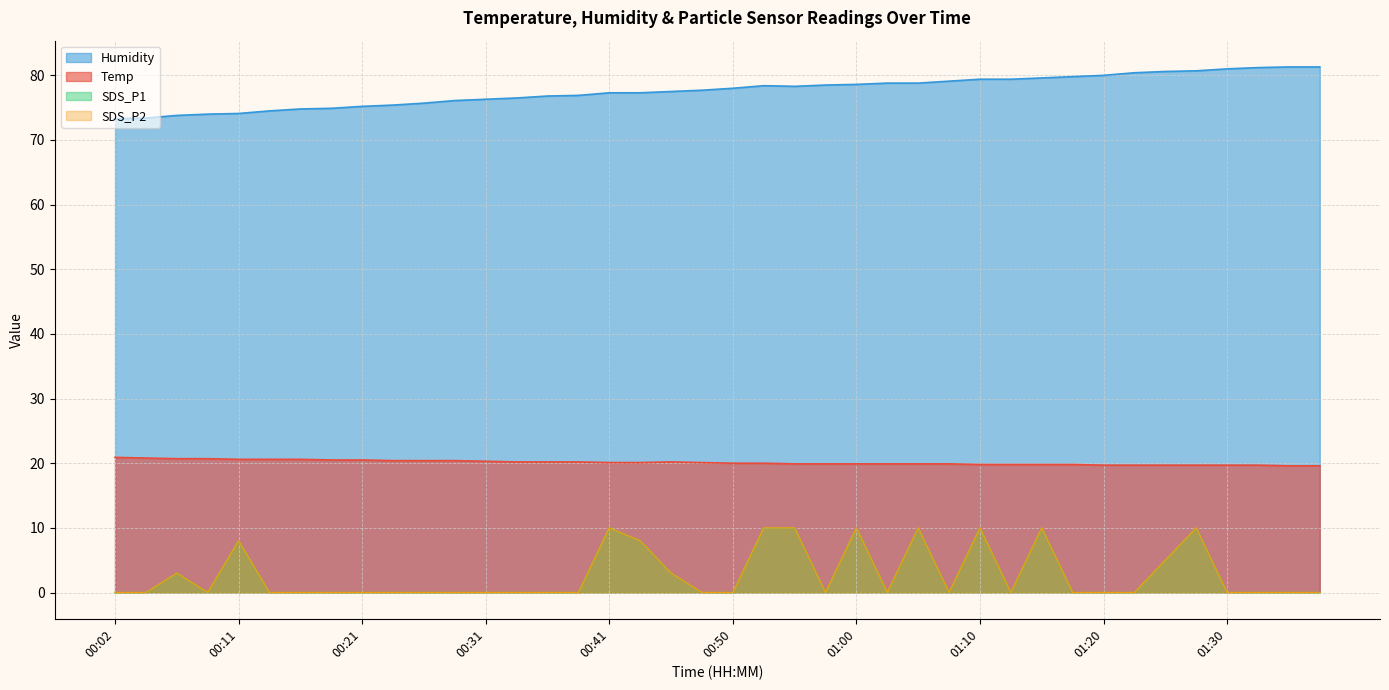

Is the value of Humidity at 00:45 greater than the value of Temp at 00:04?

Yes